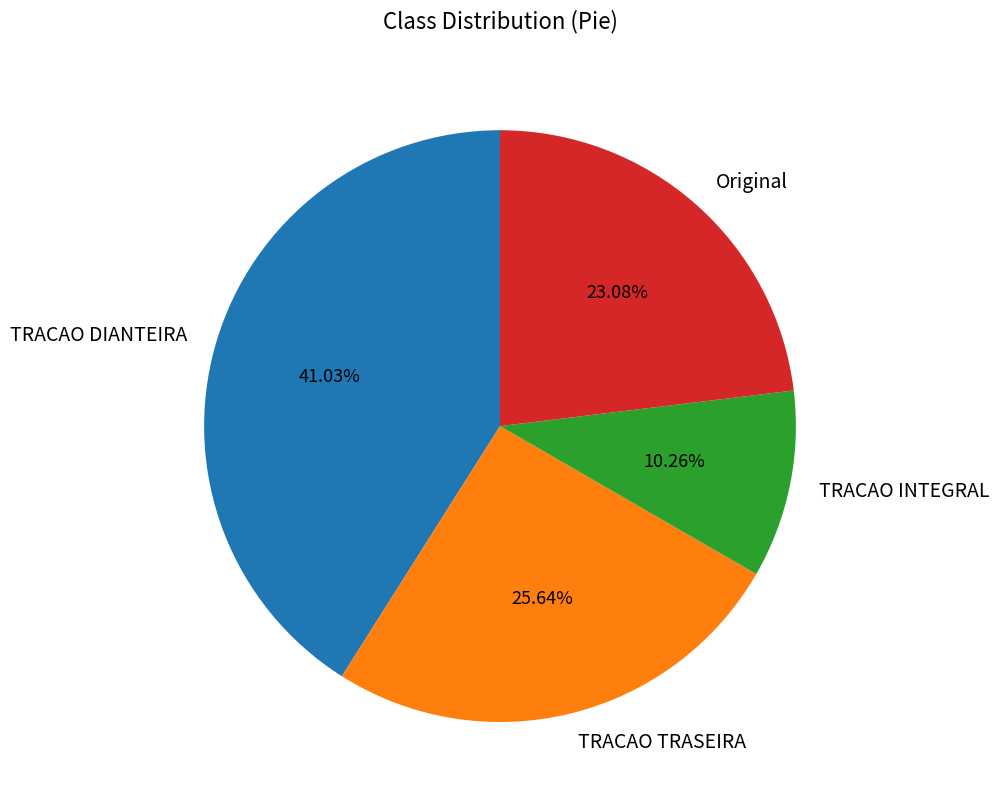

Rank the categories by value from highest to lowest.

TRACAO DIANTEIRA, TRACAO TRASEIRA, Original, TRACAO INTEGRAL